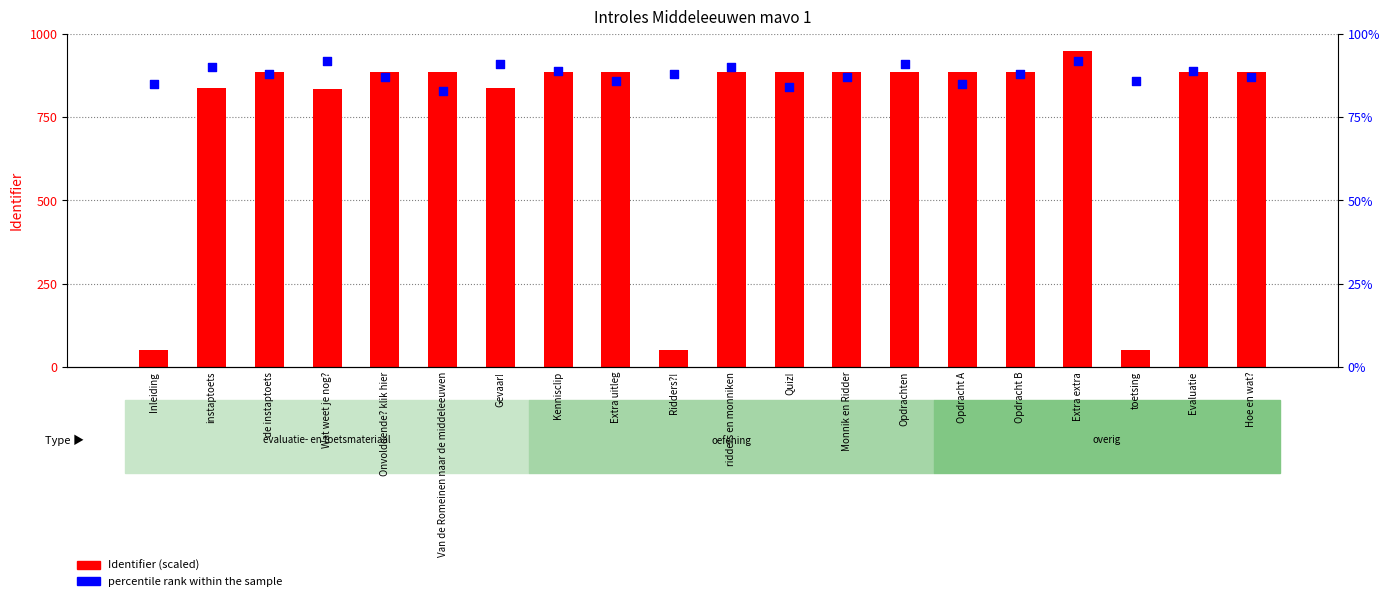

Which series has the largest total across all categories?

Identifier (scaled)